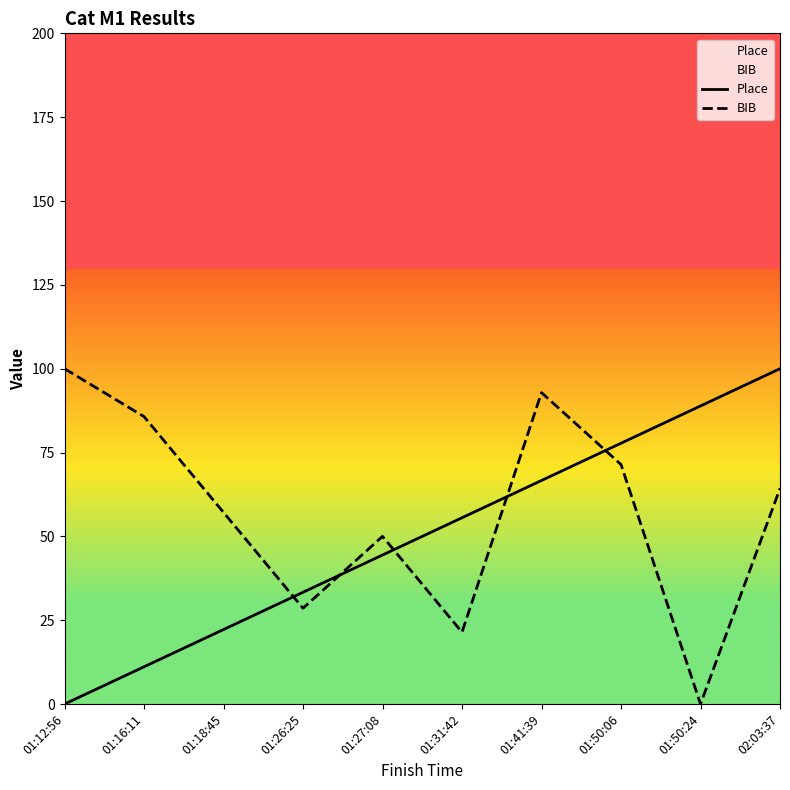

True or false: Place has a value of 100.0 at 02:03:37.

True